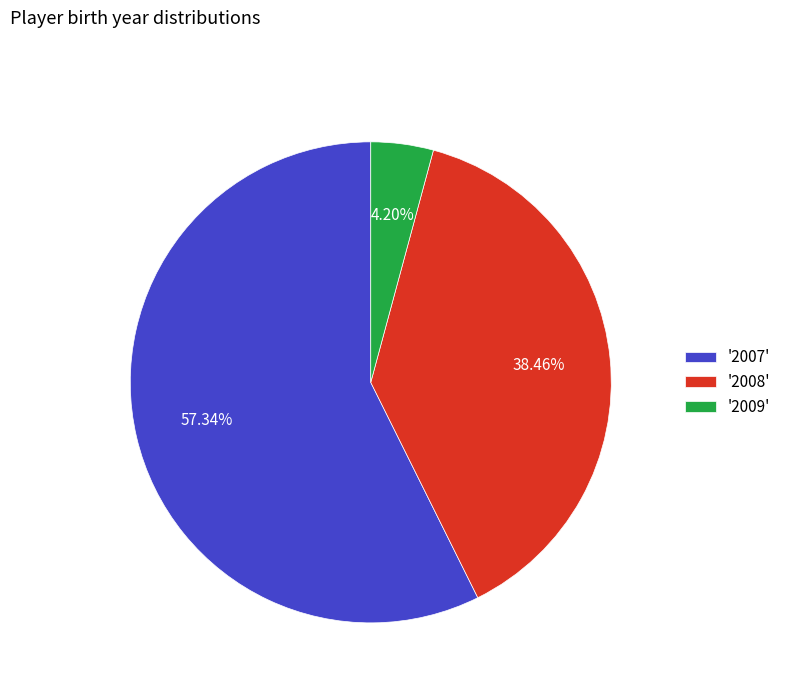

Is there any slice that represents more than half of the pie?

Yes